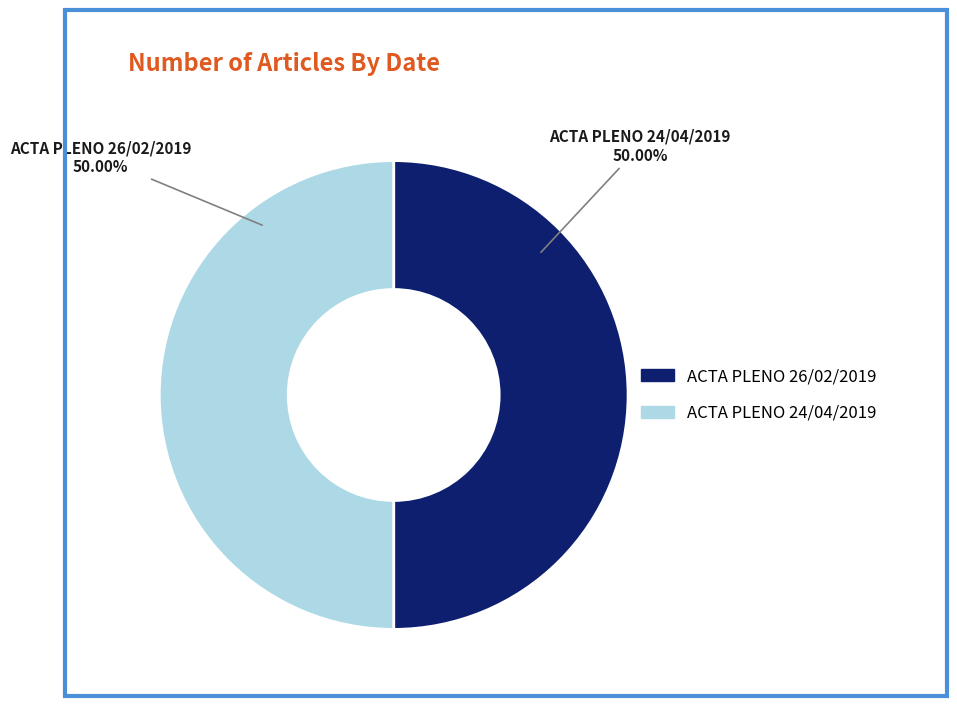

What percentage is the ACTA PLENO 24/04/2019 slice, to the nearest percent?

50%